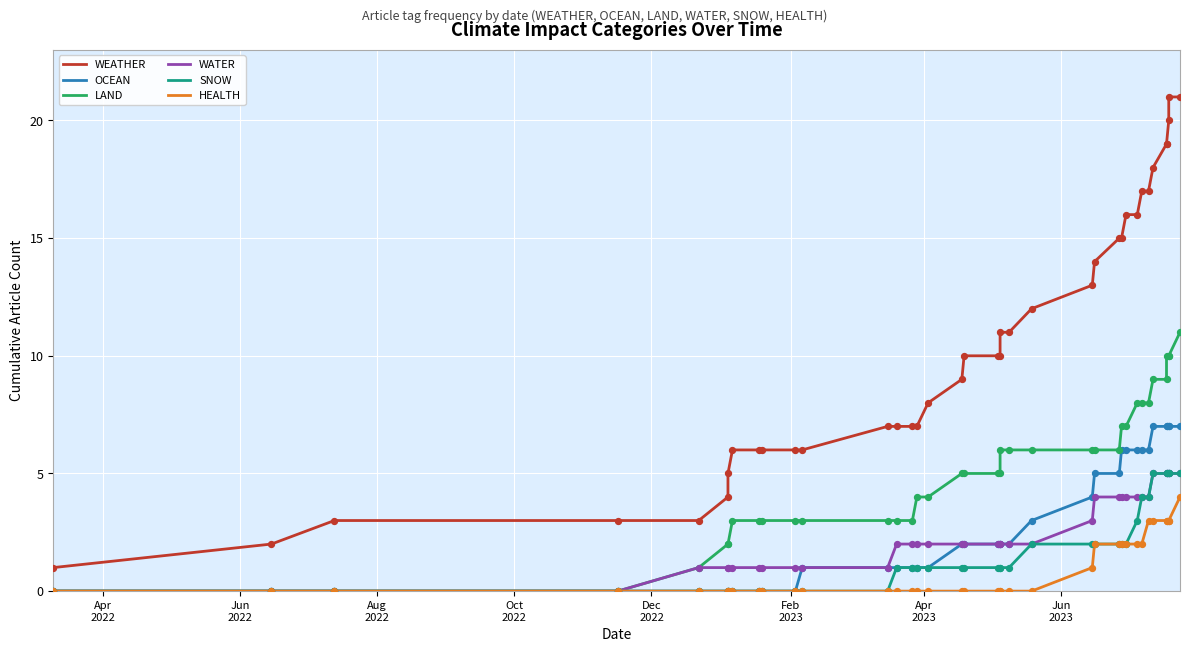

Which series reaches the minimum Y coordinate?

OCEAN